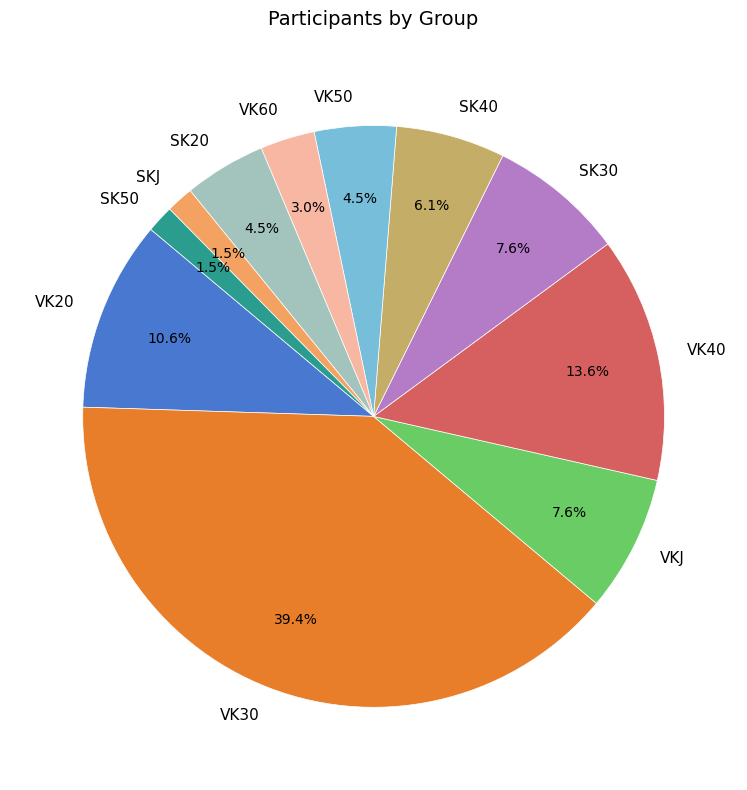

Count the number of slices in the pie.

11